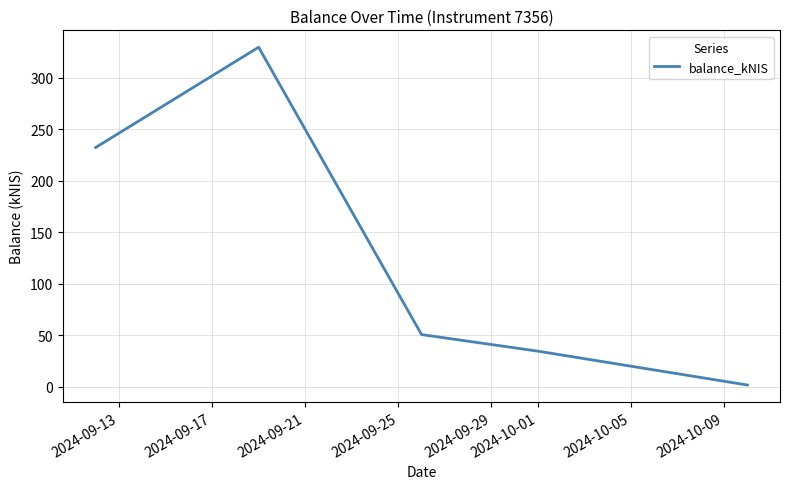

How many interior local peaks (higher than both neighbors) does the data have?

1